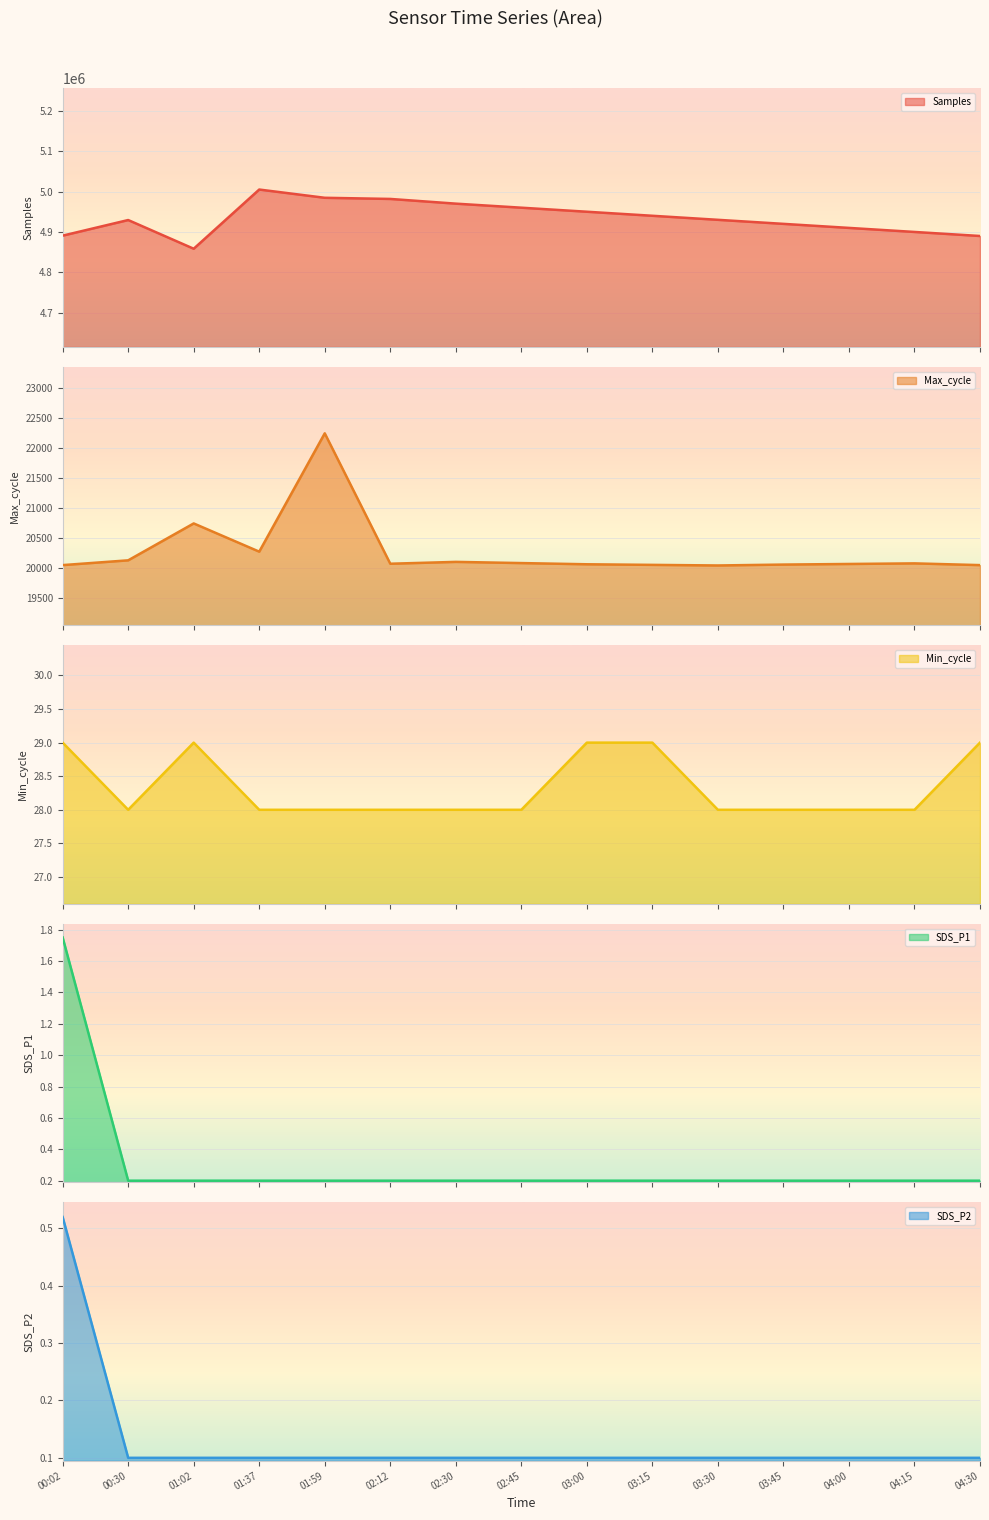

At which category is the sum across all series the highest?

01:37